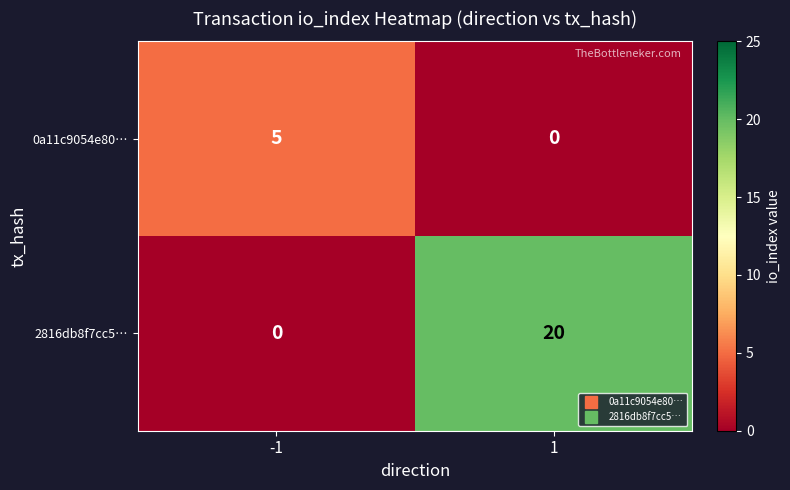

Reading left to right, transcribe all the data shown in this chart.

0a11c9054e80…: -1=5	1=0
2816db8f7cc5…: -1=0	1=20